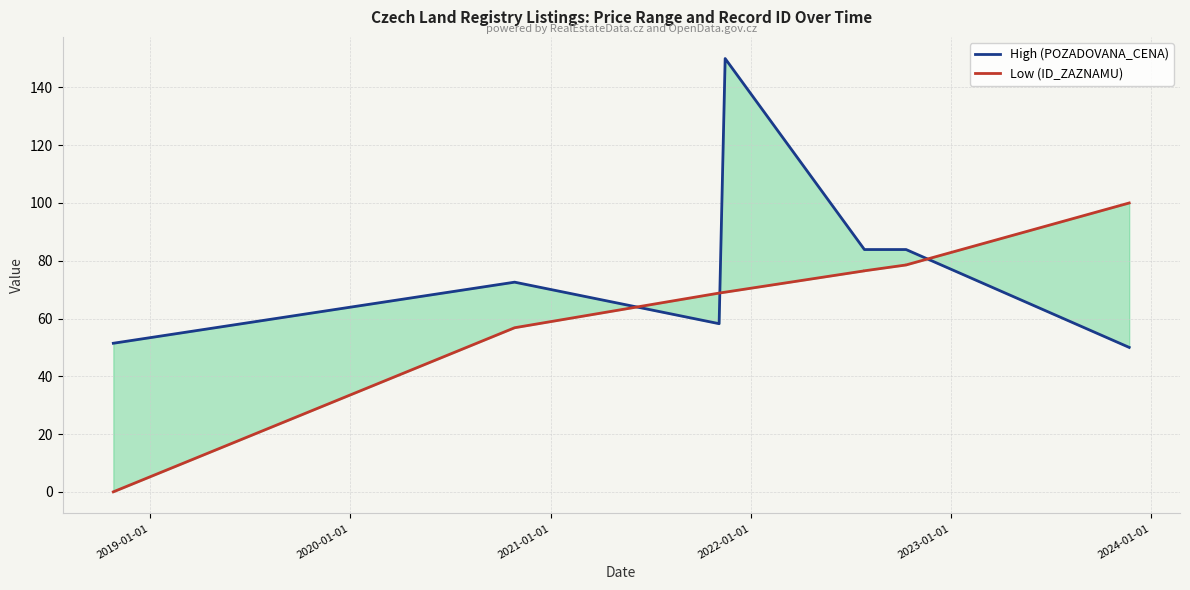

What are all the series names shown in the legend?

High (POZADOVANA_CENA), Low (ID_ZAZNAMU)